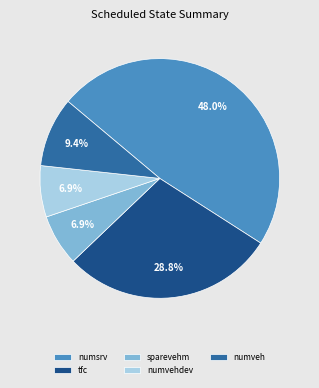

What percentage is the numvehdev slice, to the nearest percent?

7%